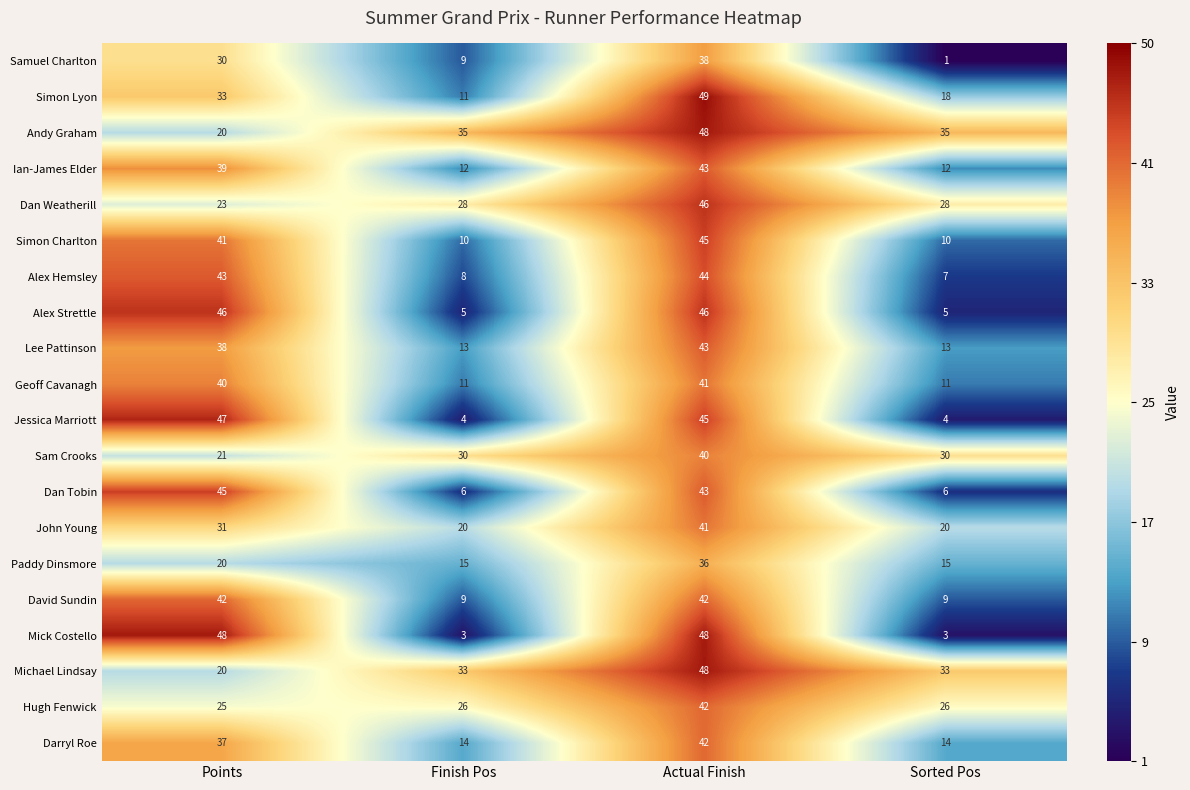

Count the number of data series in this chart.

20